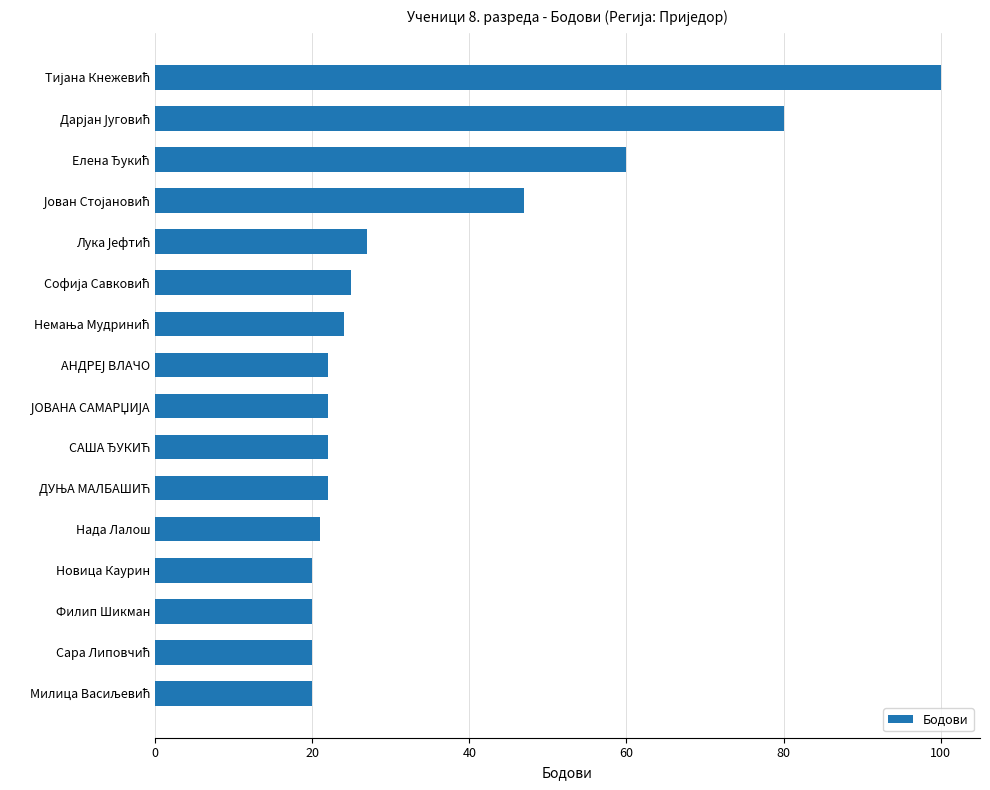

How many categories are shown in the chart?

16